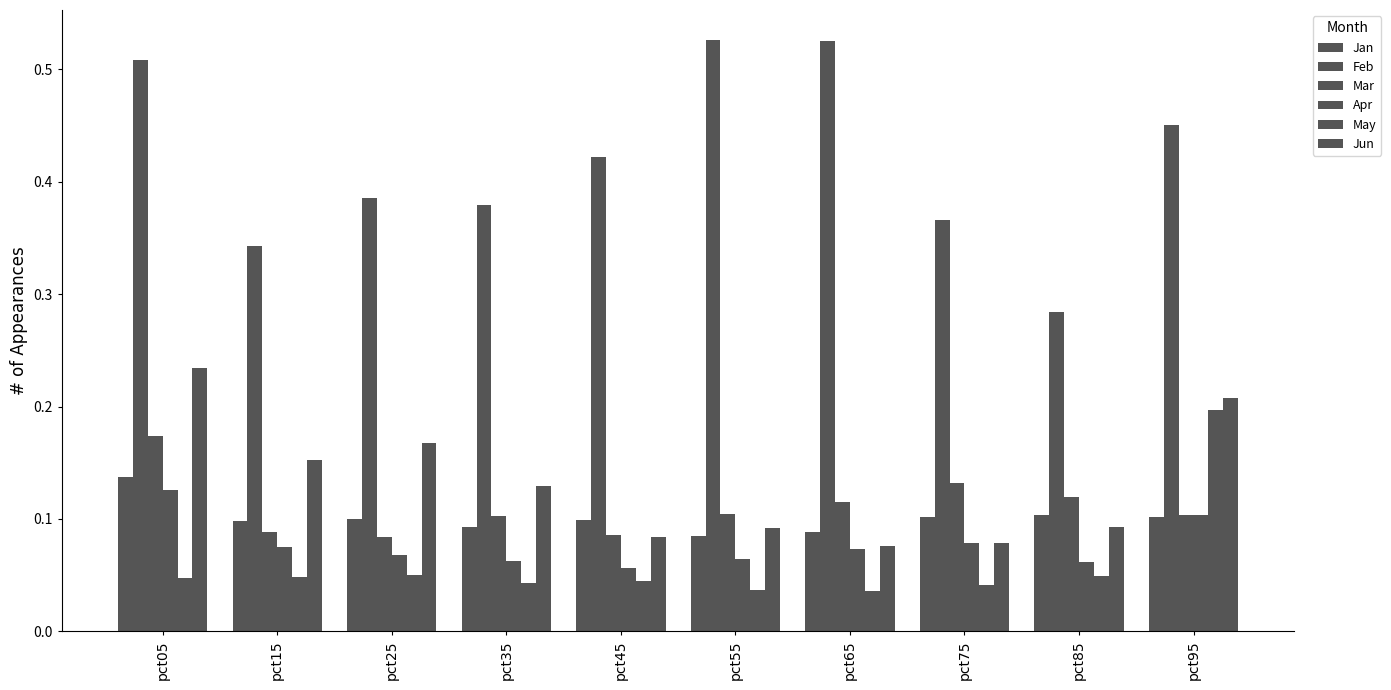

What is the greatest value displayed?

0.5